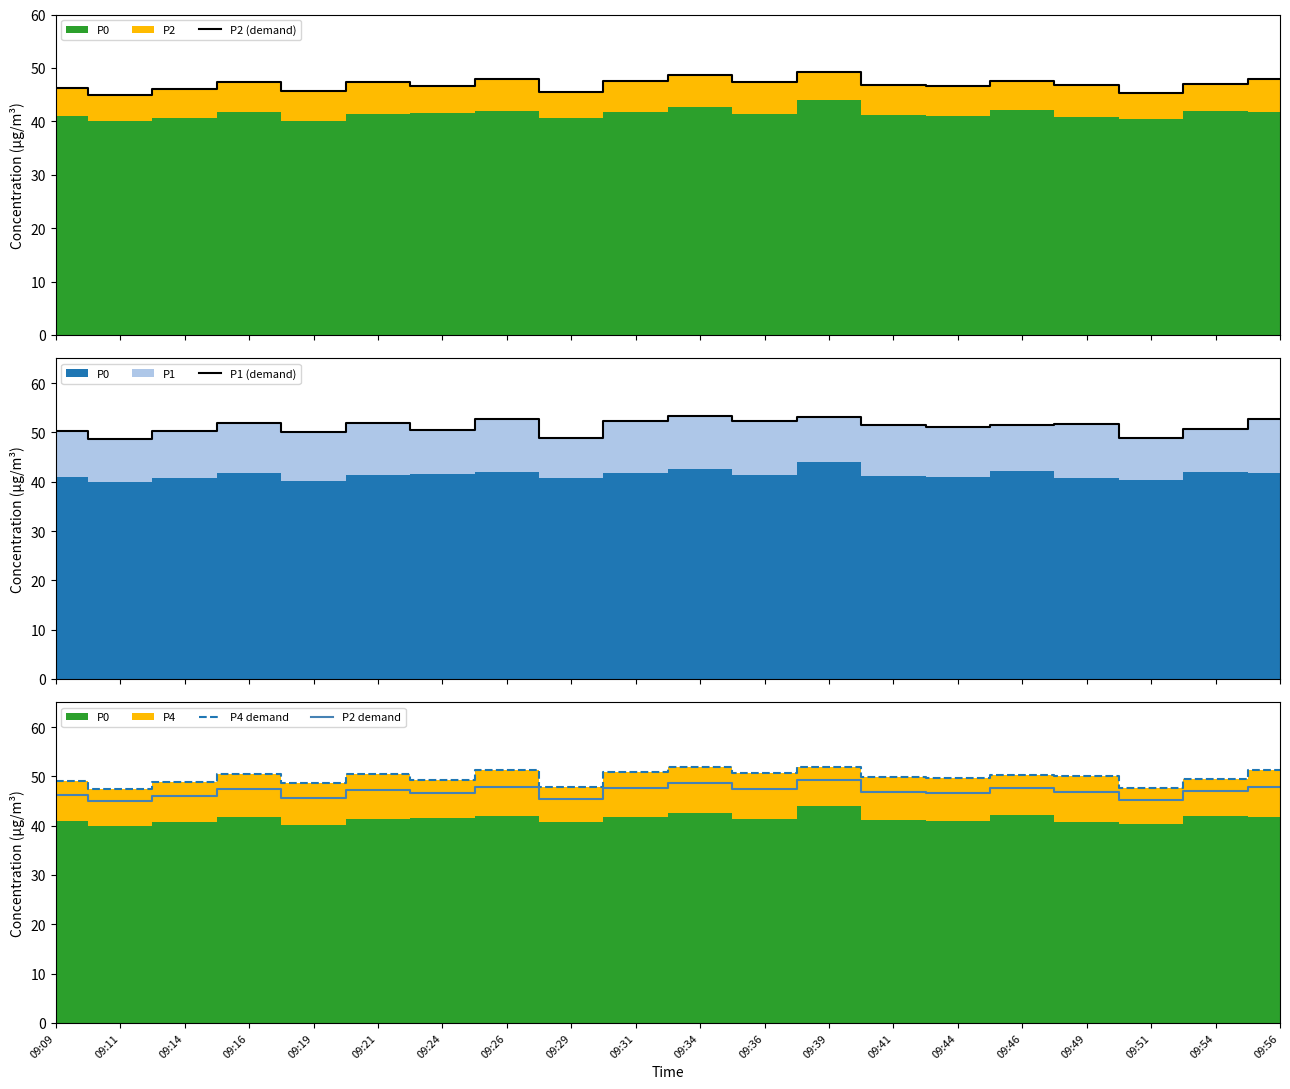

At which label is P4 demand closest to 49?

09:09